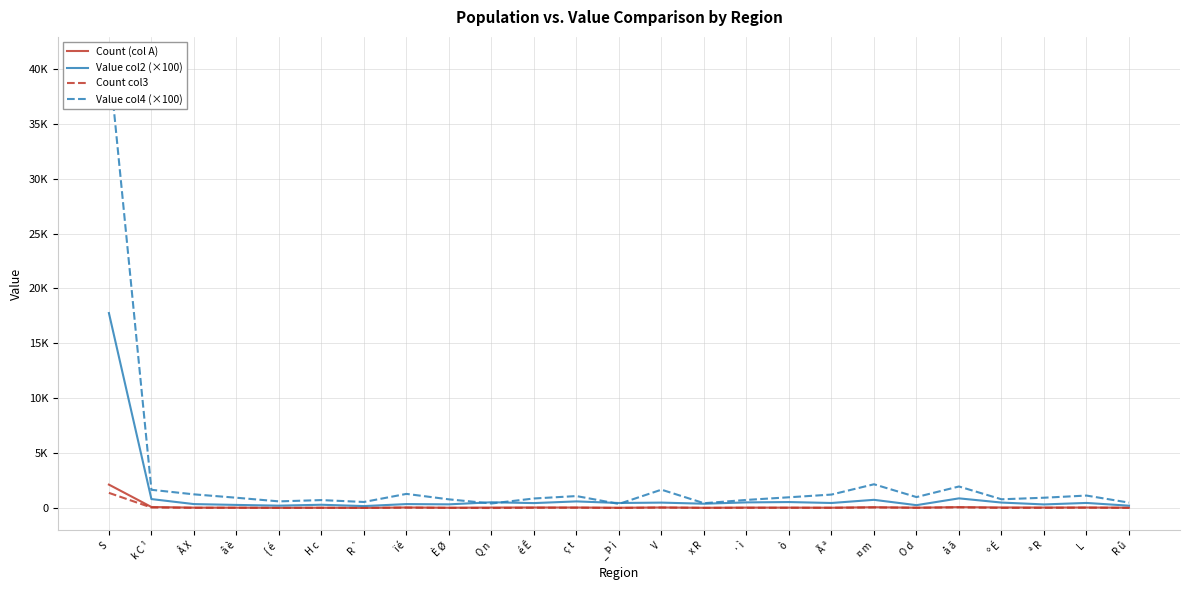

How many interior local valleys does the Count col3 series have?

9